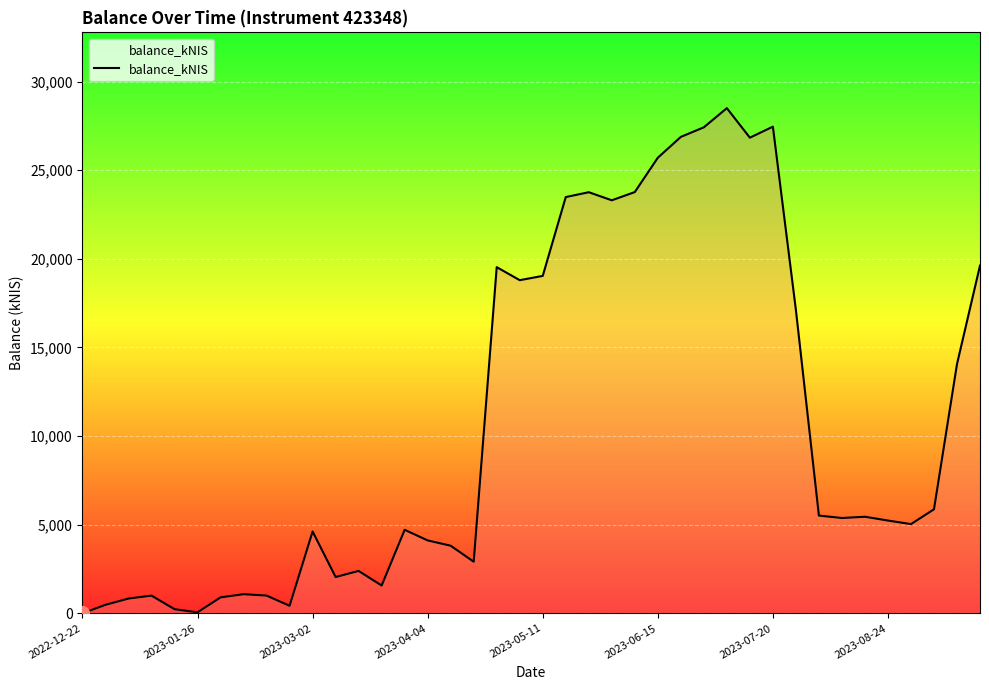

What is the difference between the maximum and minimum values?

28504.1